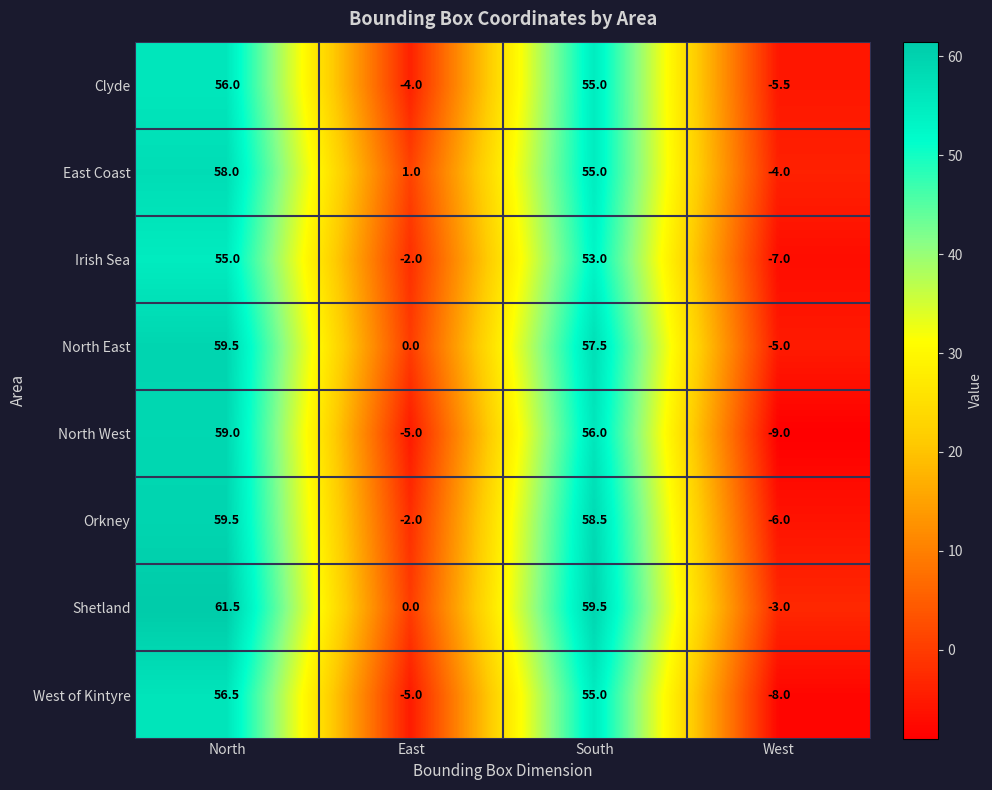

Is it true that Shetland equals 59.5 at South?

True